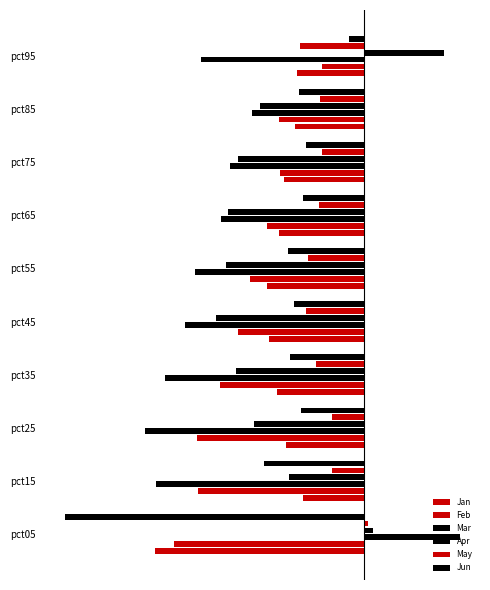

What is the sum of all Mar values?

-8.3